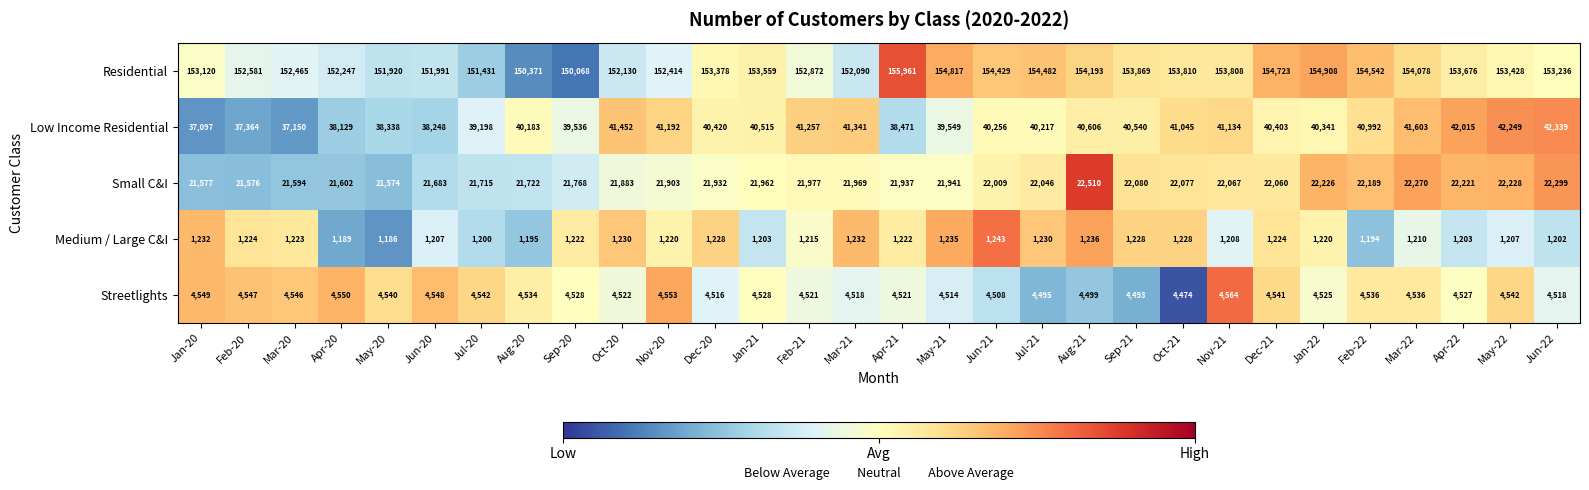

The value of Streetlights at May-22 is 4542. True or false?

True